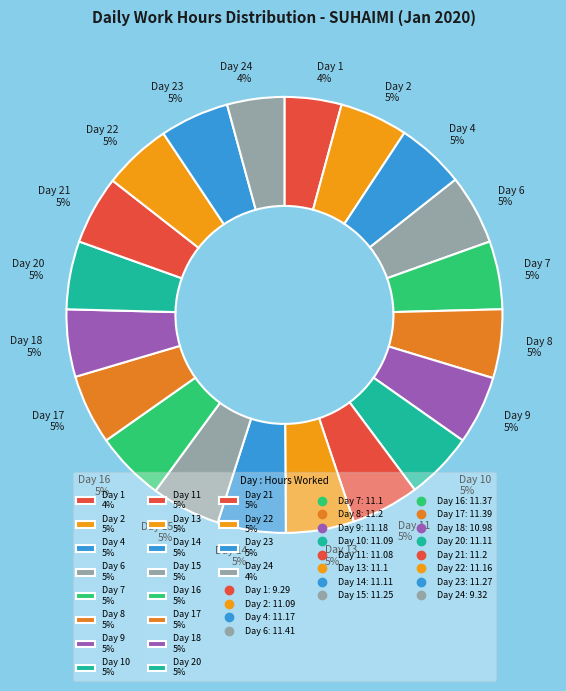

To the nearest percent, what is the difference between the largest and smallest slice percentages?

1%